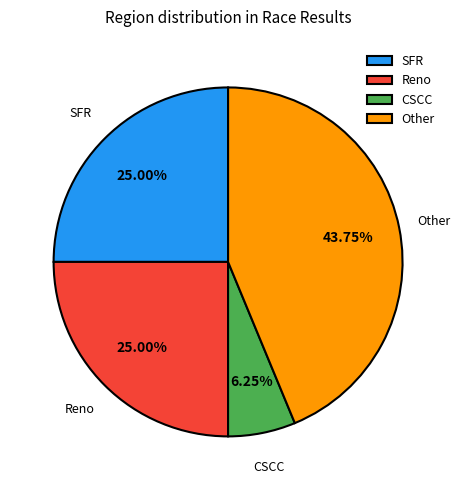

Does any single category account for the majority?

No